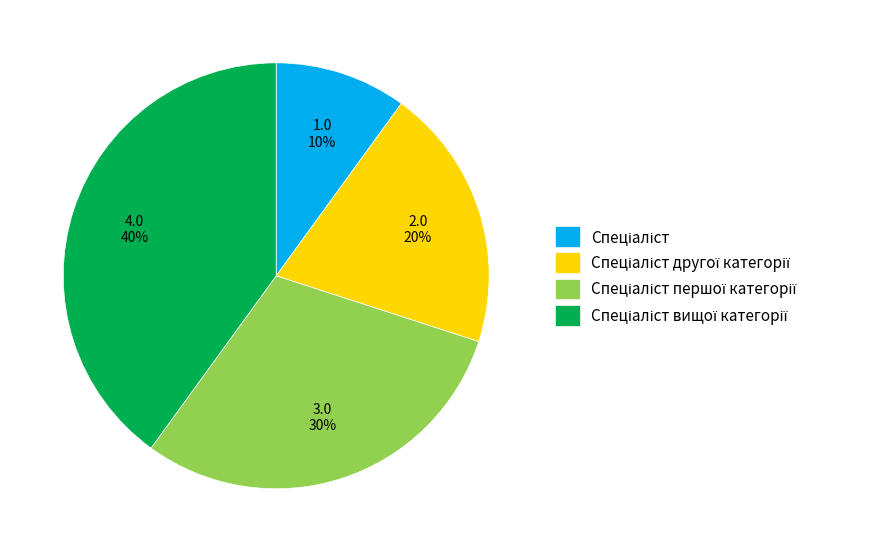

Is there a majority slice in this chart?

No